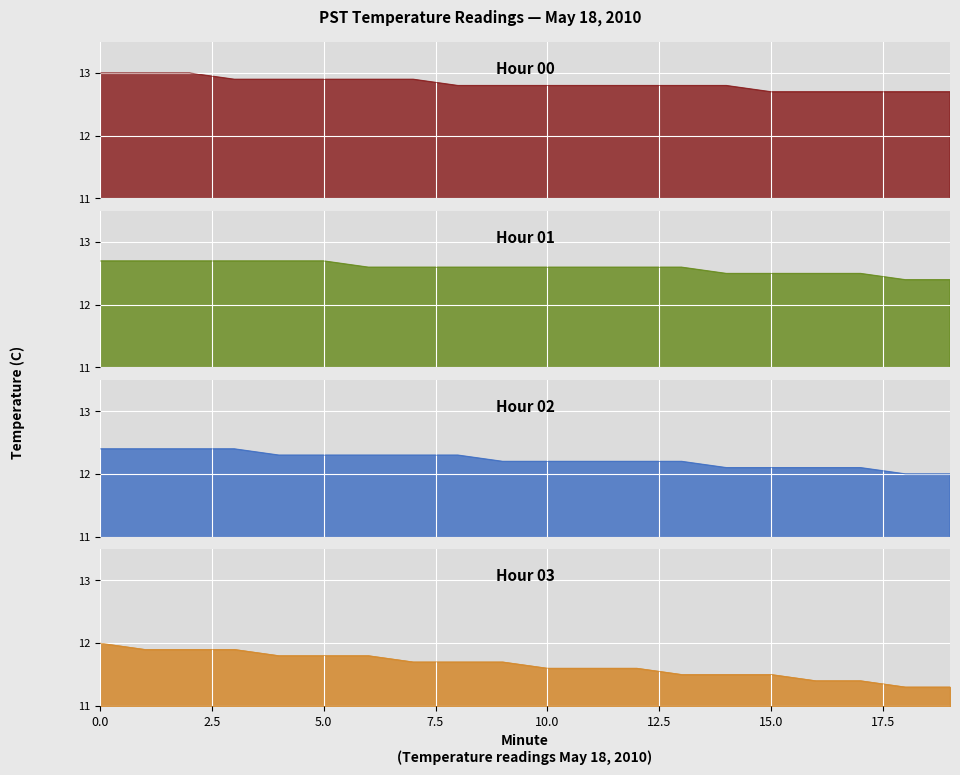

What is the average value of the Hour 03 series?

11.6